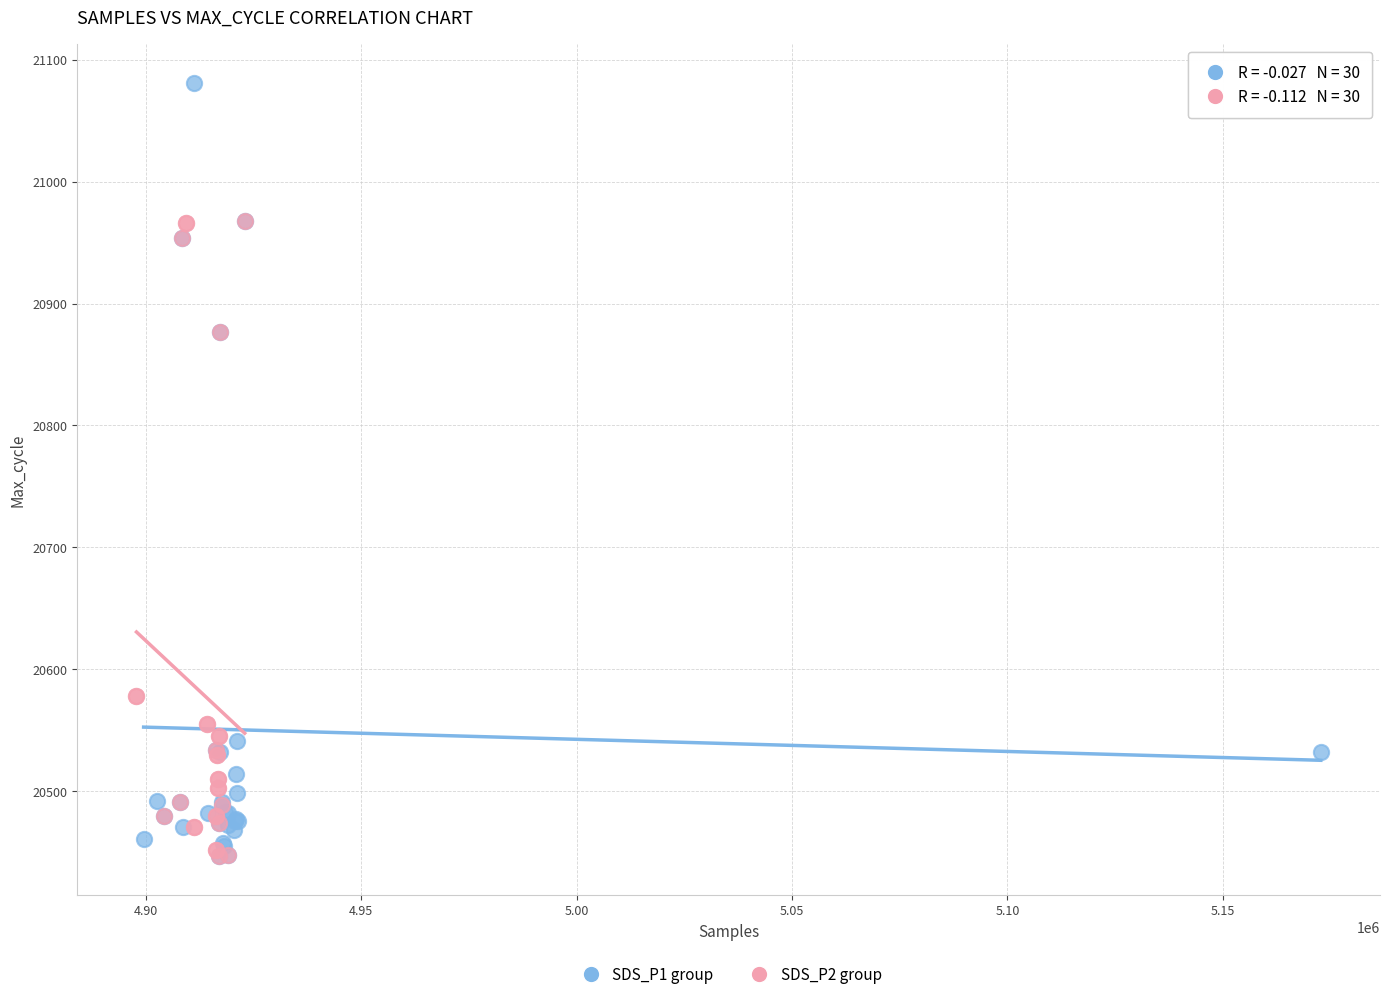

Which series has the widest spread of Y values?

SDS_P1 group